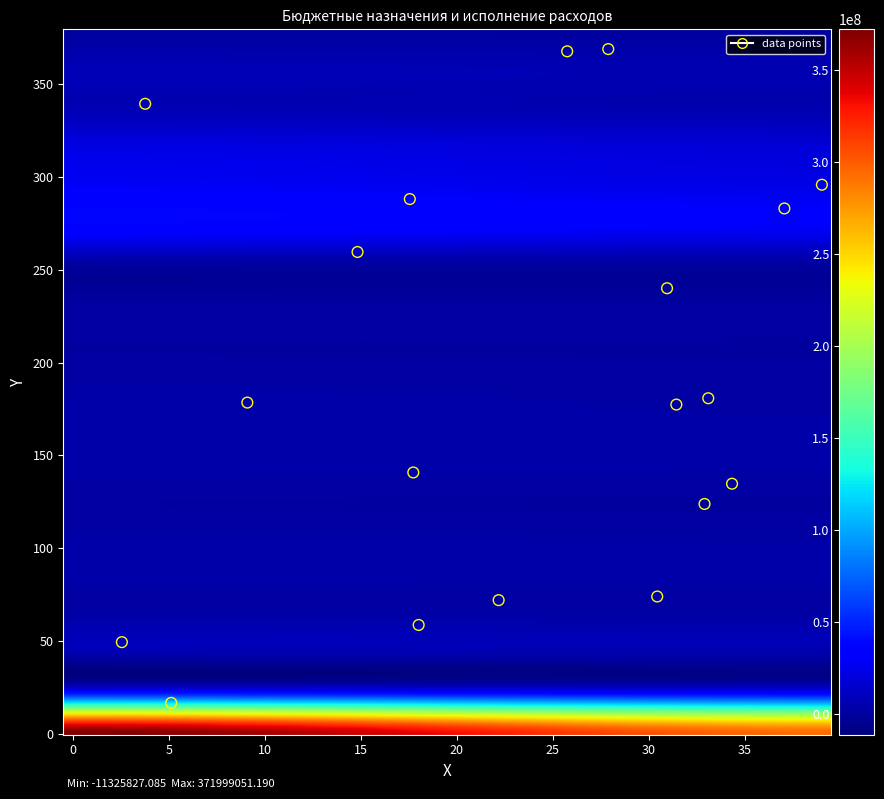

What is the range of X values (max minus min)?

36.5